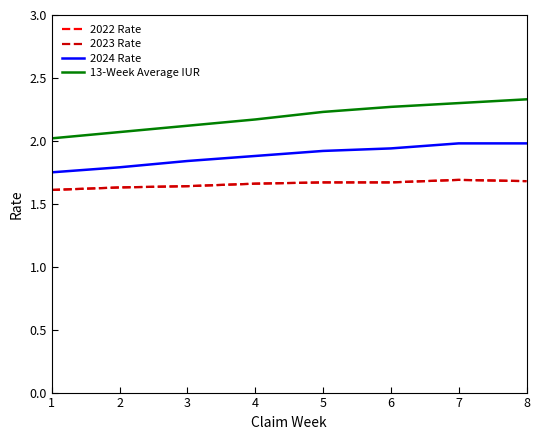

What is the minimum value shown in the chart?

1.6